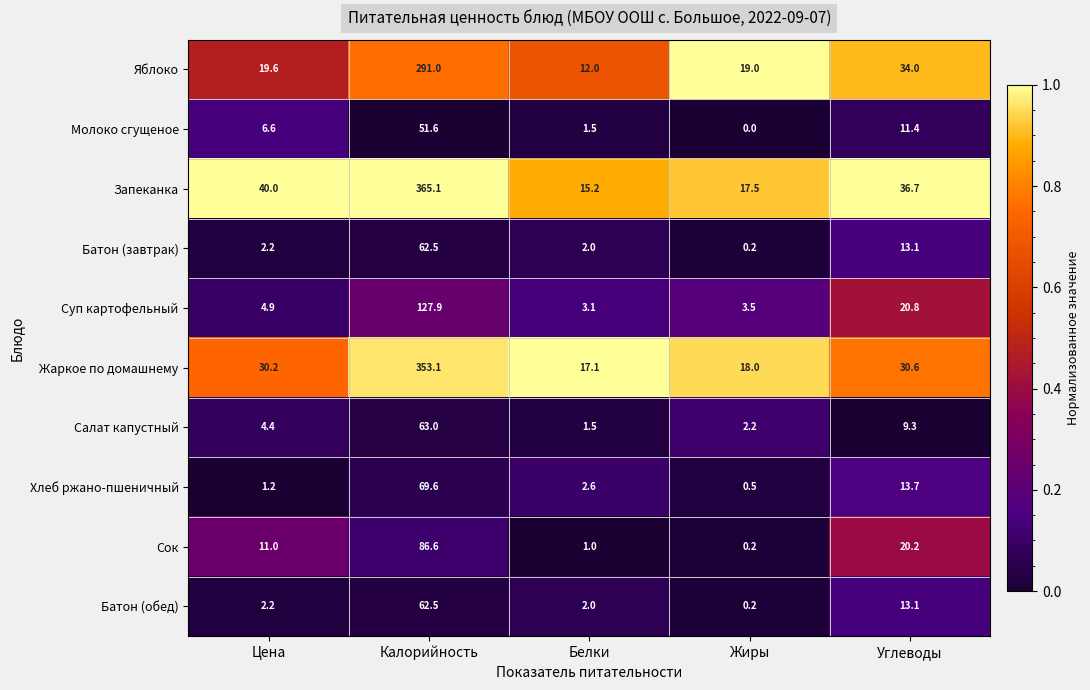

Which series has the largest total across all categories?

Запеканка